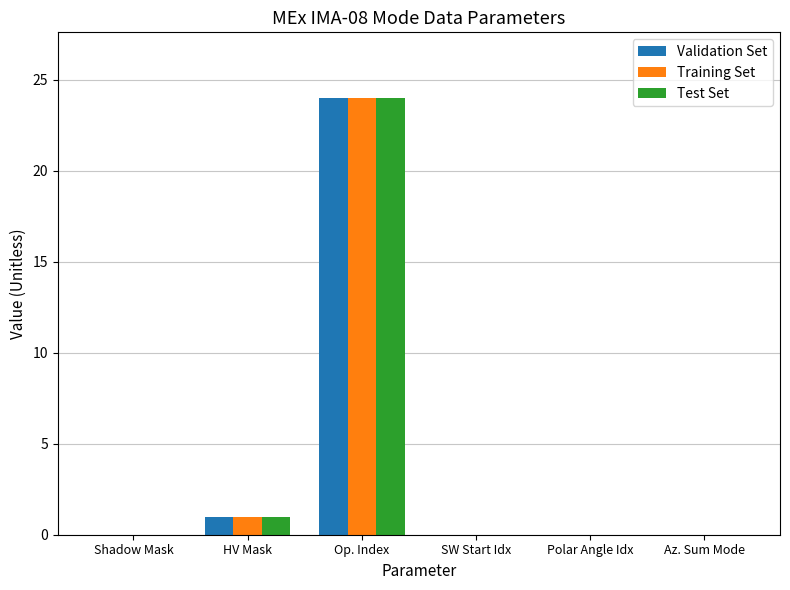

The Training Set series shows -10 at Shadow Mask. True or false?

False